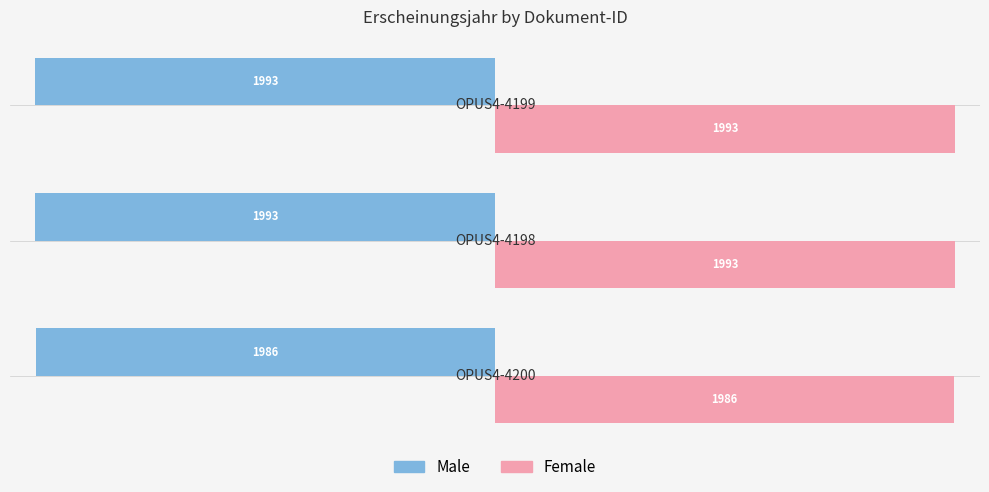

How many Female values are between 1986 and 1993?

3